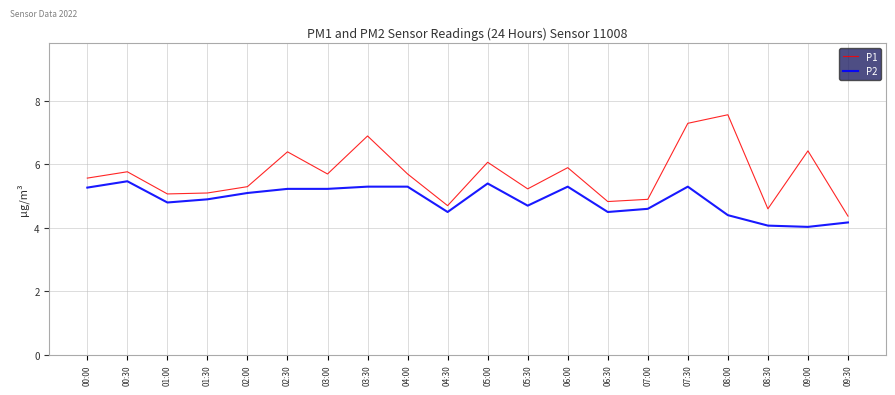

Is it true that P1 equals 6.4 at 09:00?

True